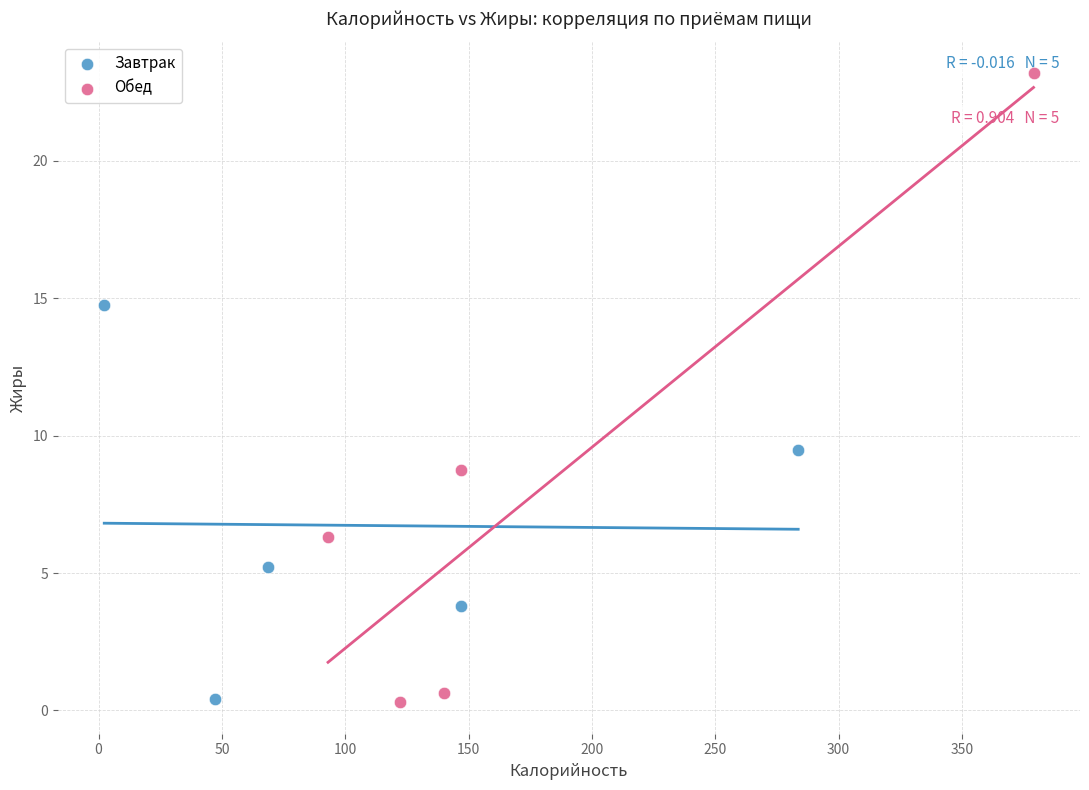

Which series reaches the maximum Y coordinate?

Обед